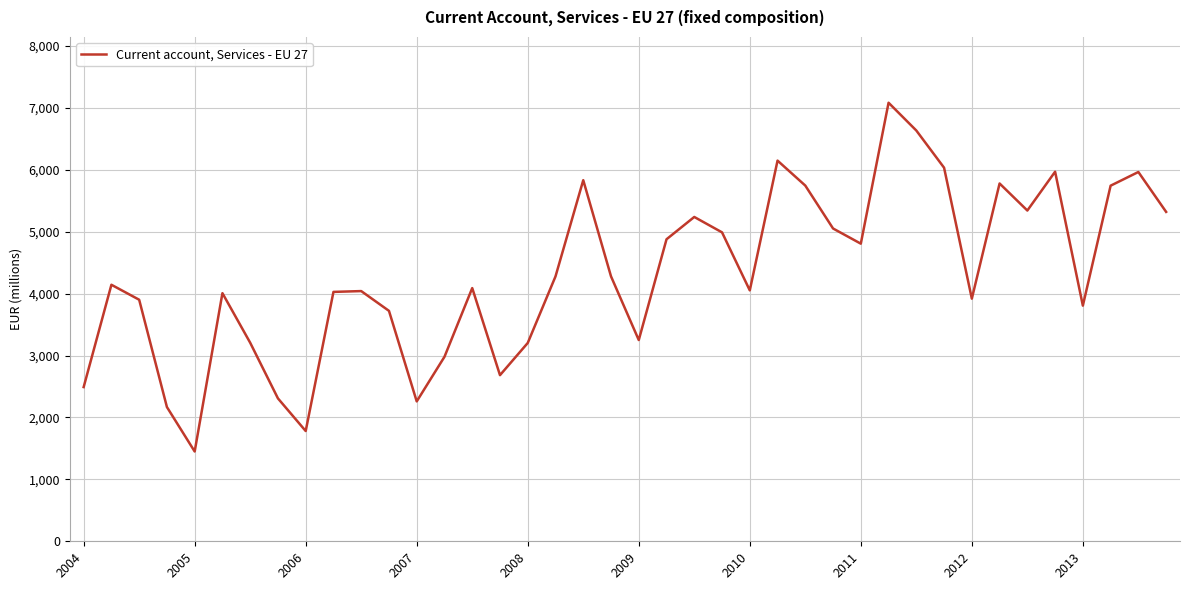

What is the difference between the maximum and minimum values?

5634.3